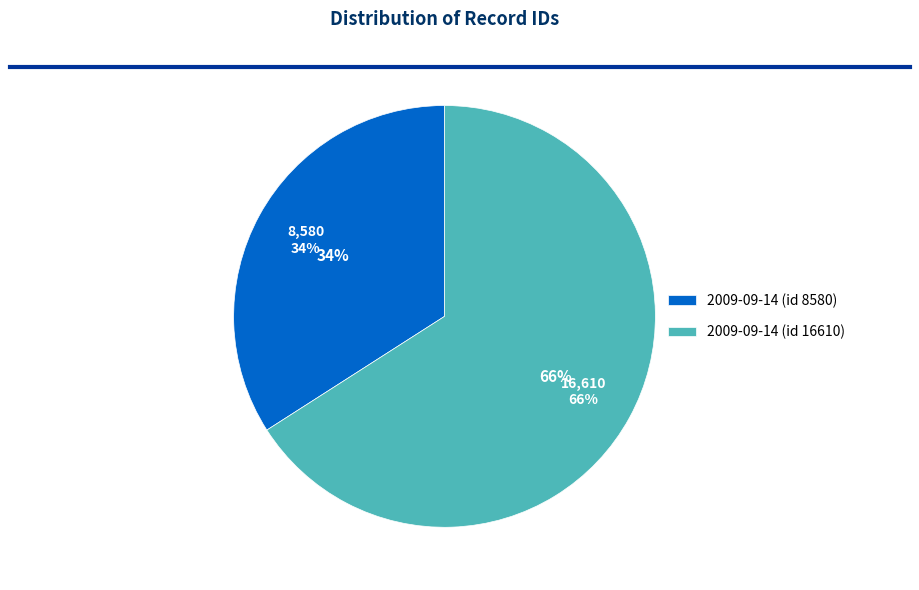

Rank the categories by value from lowest to highest.

2009-09-14 (id 8580), 2009-09-14 (id 16610)